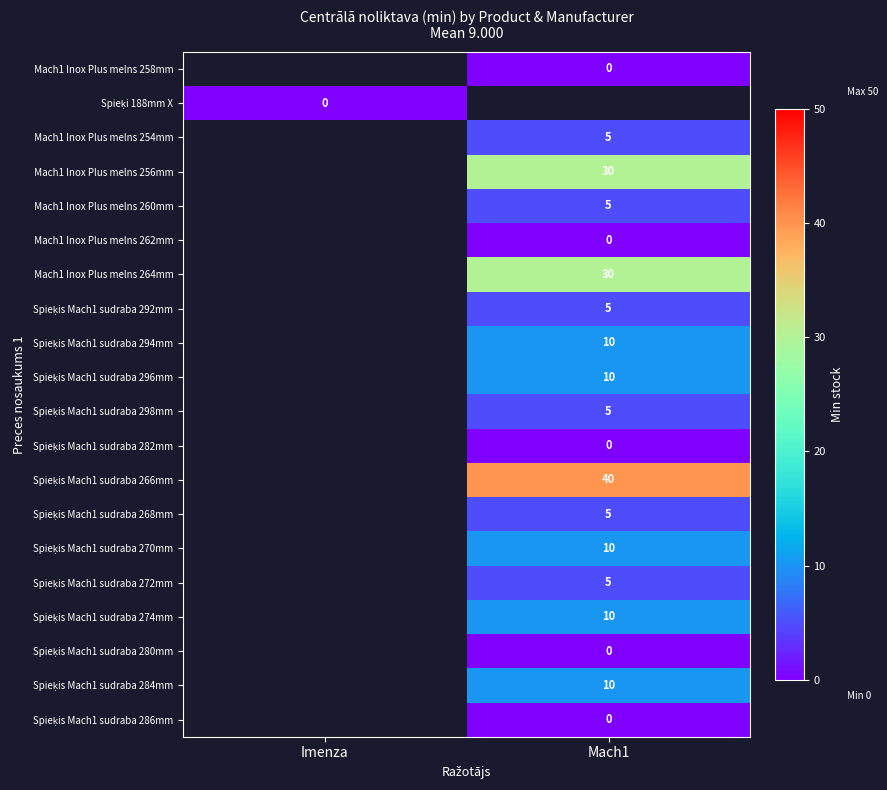

Between Imenza and Mach1, which is larger?

Mach1